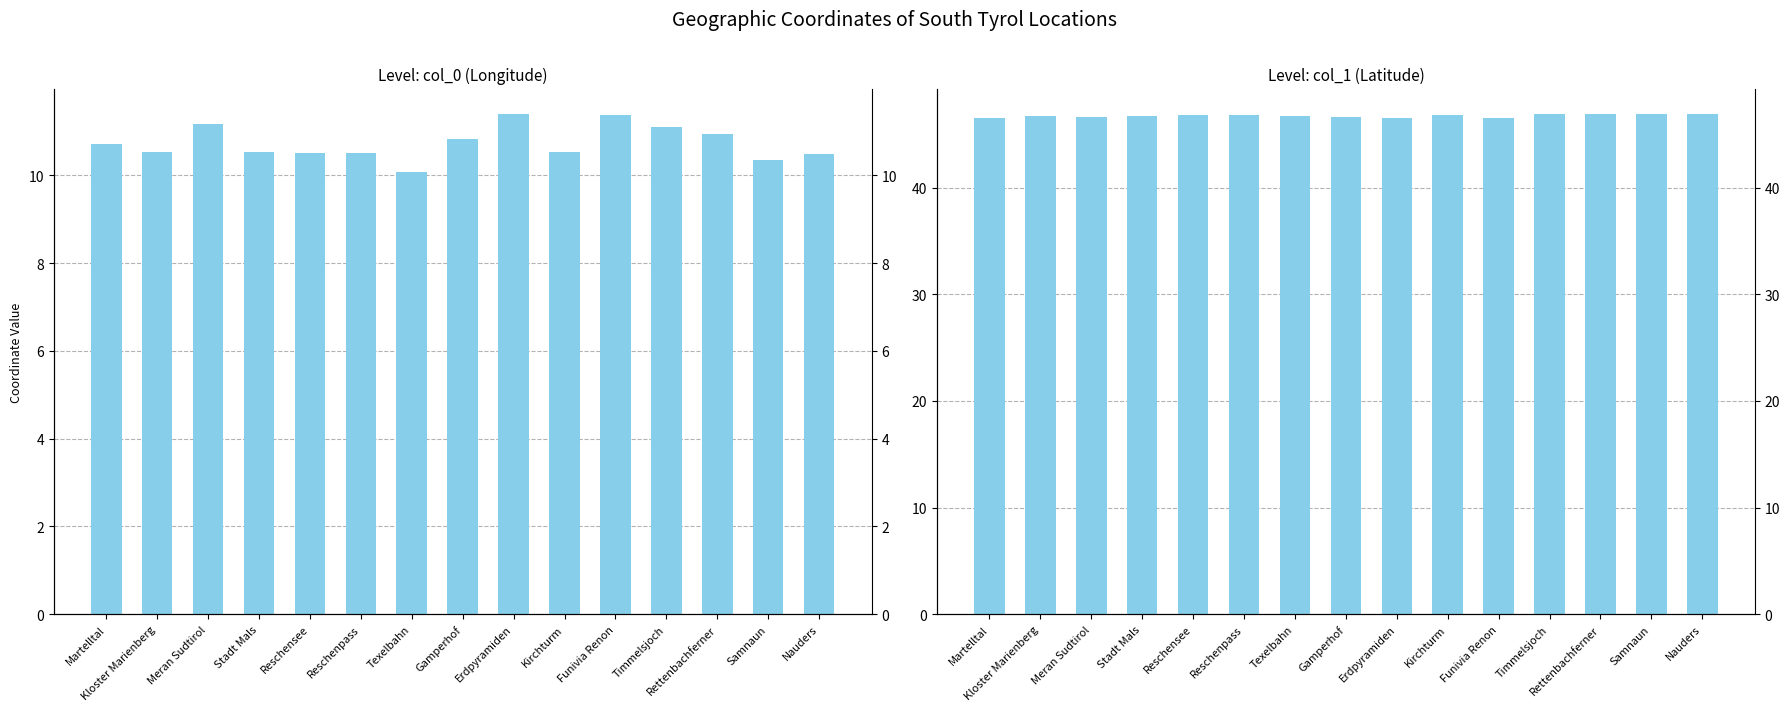

Reading right to left, list all the values displayed in this chart.

col_0: Nauders=10.5	Samnaun=10.4	Rettenbachferner=10.9	Timmelsjoch=11.1	Funivia Renon=11.4	Kirchturm=10.5	Erdpyramiden=11.4	Gamperhof=10.8	Texelbahn=10.1	Reschenpass=10.5	Reschensee=10.5	Stadt Mals=10.5	Meran Sudtirol=11.2	Kloster Marienberg=10.5	Martelltal=10.7
col_1: Nauders=46.9	Samnaun=46.9	Rettenbachferner=46.9	Timmelsjoch=46.9	Funivia Renon=46.5	Kirchturm=46.8	Erdpyramiden=46.5	Gamperhof=46.6	Texelbahn=46.7	Reschenpass=46.8	Reschensee=46.8	Stadt Mals=46.7	Meran Sudtirol=46.7	Kloster Marienberg=46.7	Martelltal=46.5